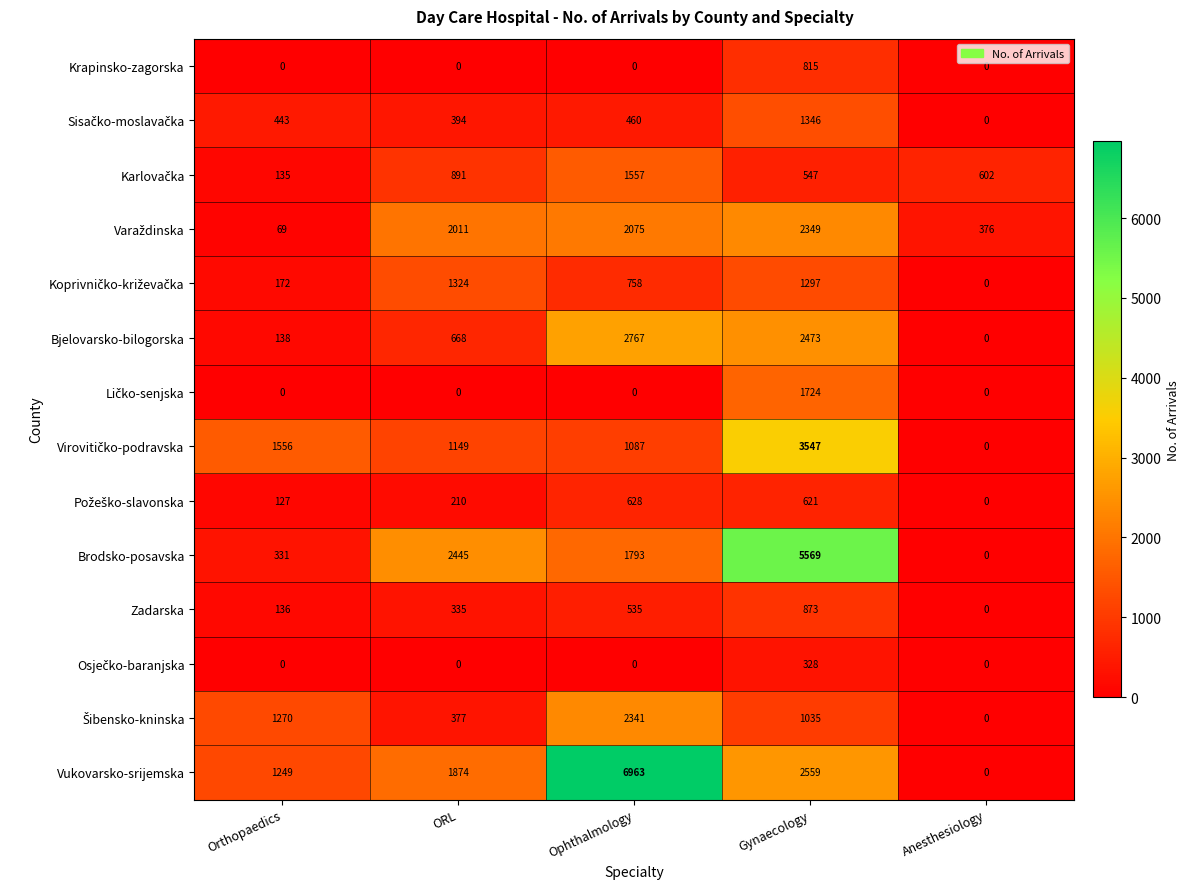

Which series has the largest total across all categories?

Vukovarsko-srijemska